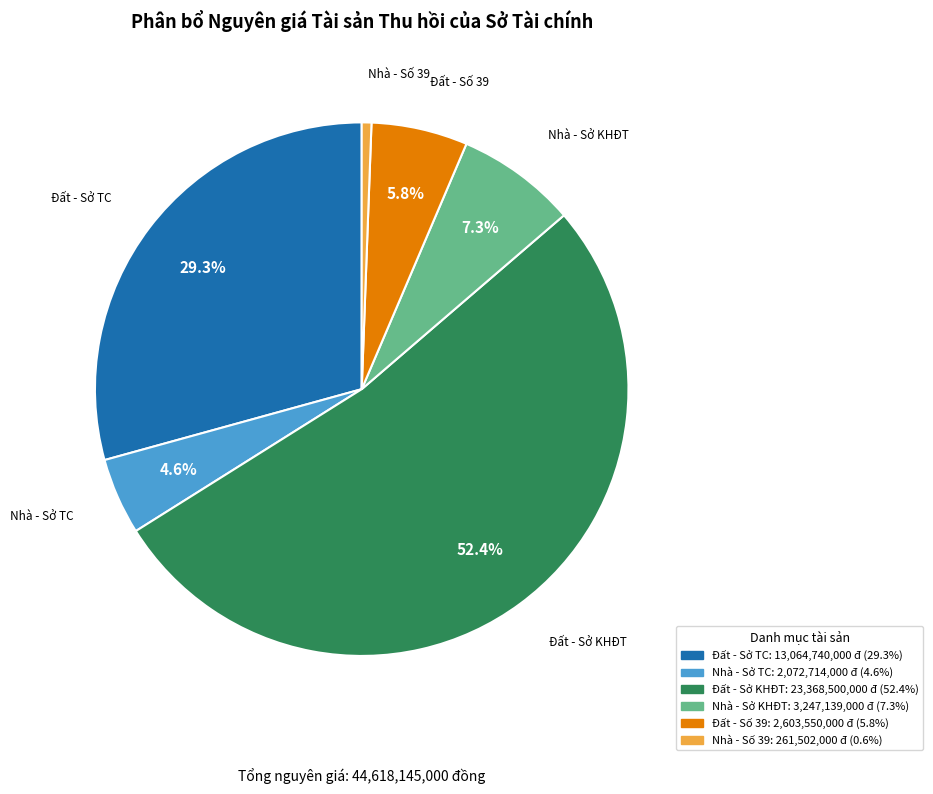

Rank the categories by value from highest to lowest.

Đất - Sở KHĐT, Đất - Sở TC, Nhà - Sở KHĐT, Đất - Số 39, Nhà - Sở TC, Nhà - Số 39